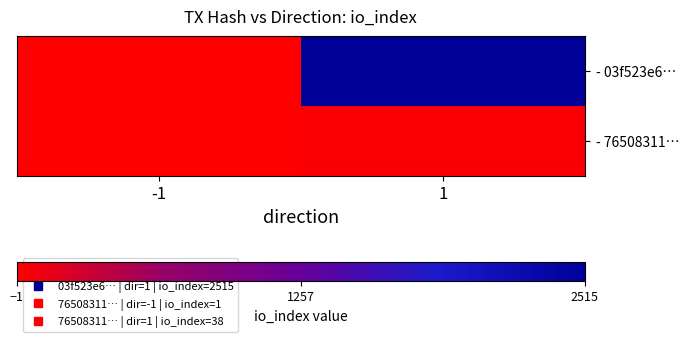

What is the maximum value shown in the chart?

2515